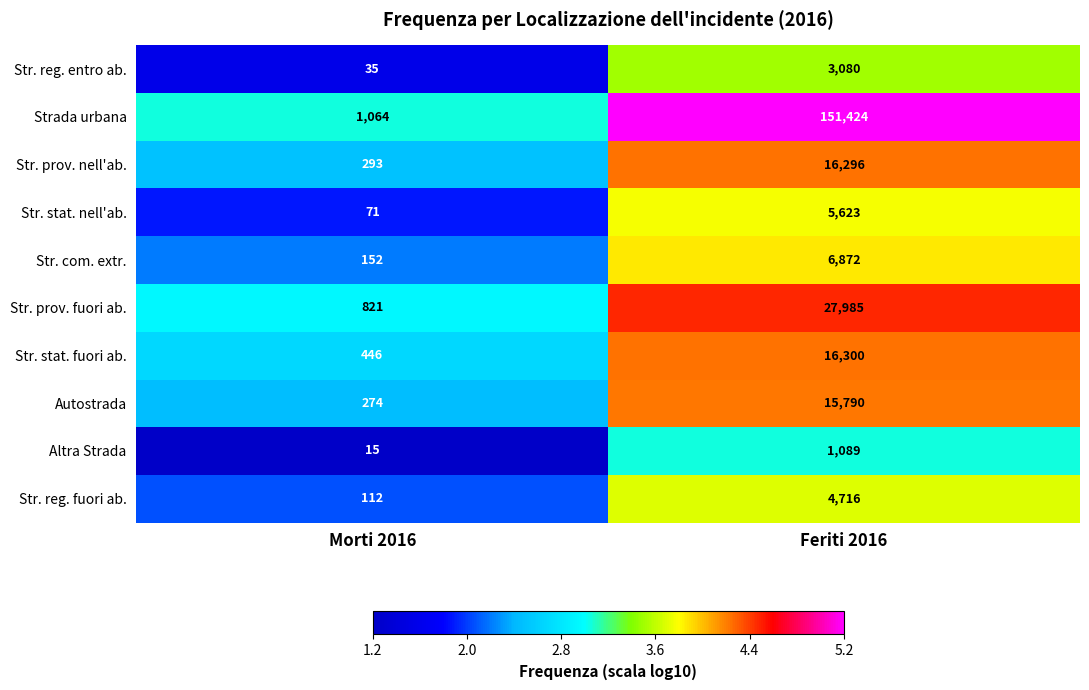

What is the approximate value of Str. com. extr. at Morti 2016?

152